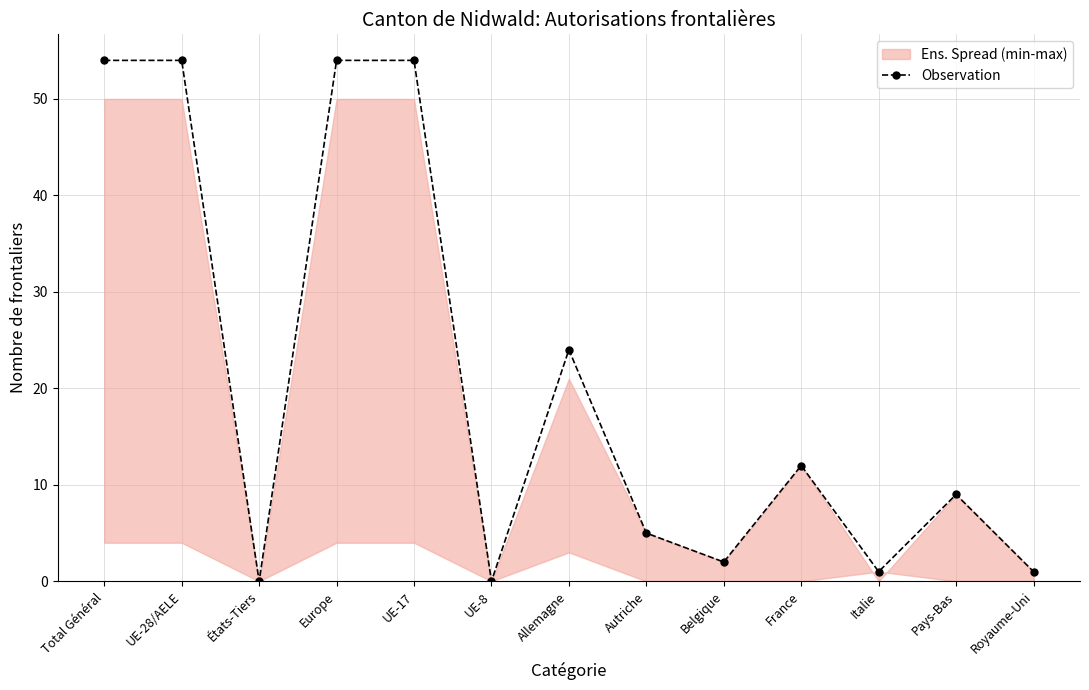

How many values are below 9?

6